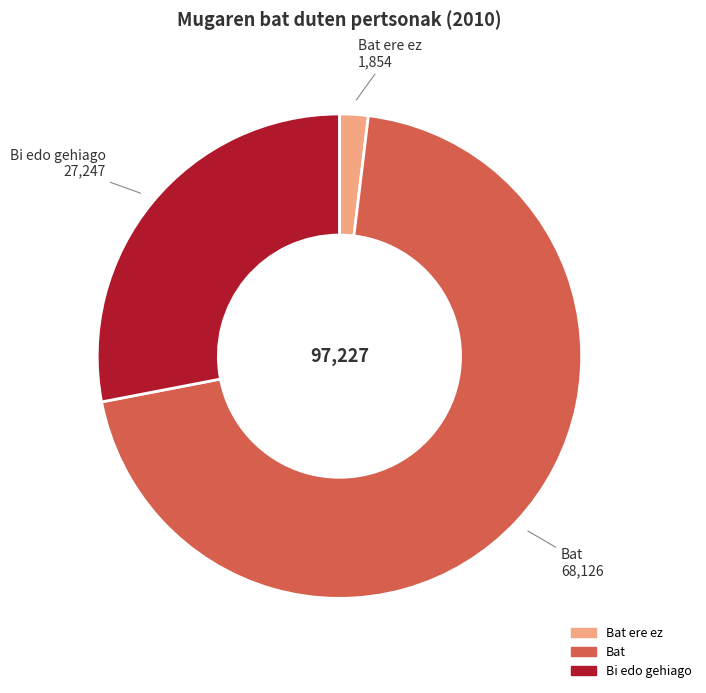

Is there any slice that represents more than half of the pie?

Yes